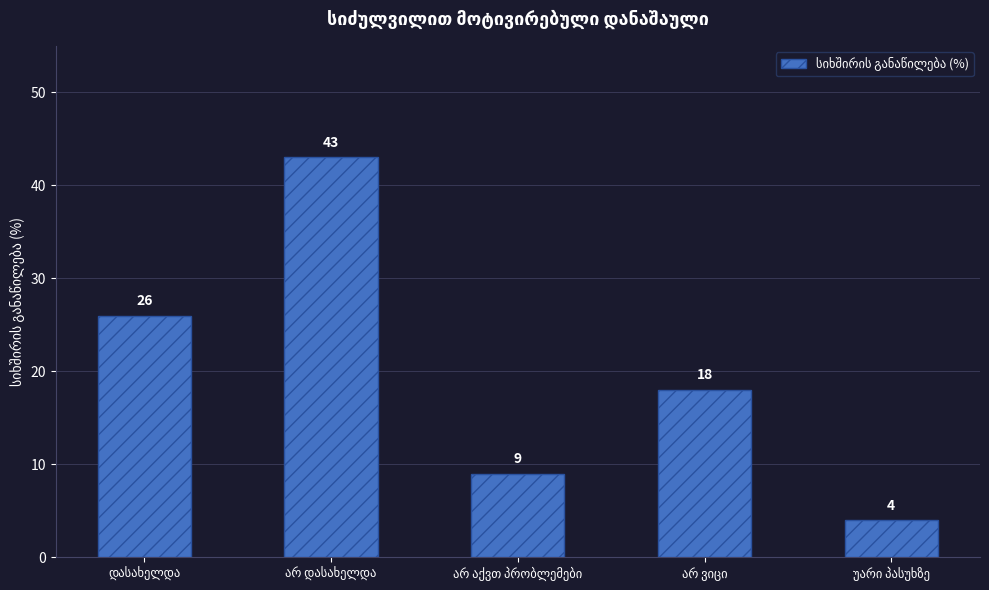

What is the maximum value shown in the chart?

43